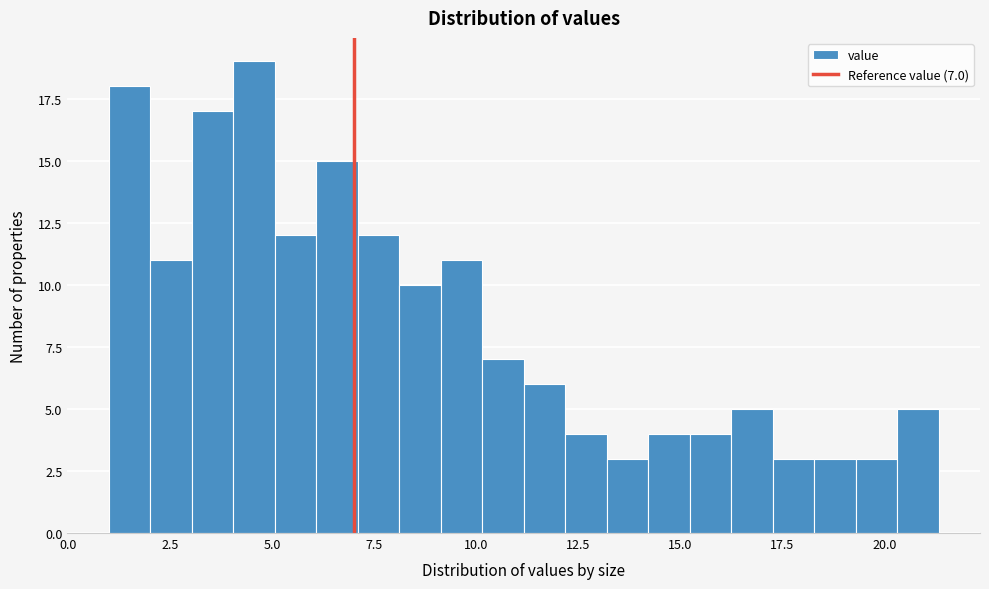

Around what value on the x-axis is the tallest bar? Give the approximate position of its centre, as read against the axis.

4.5